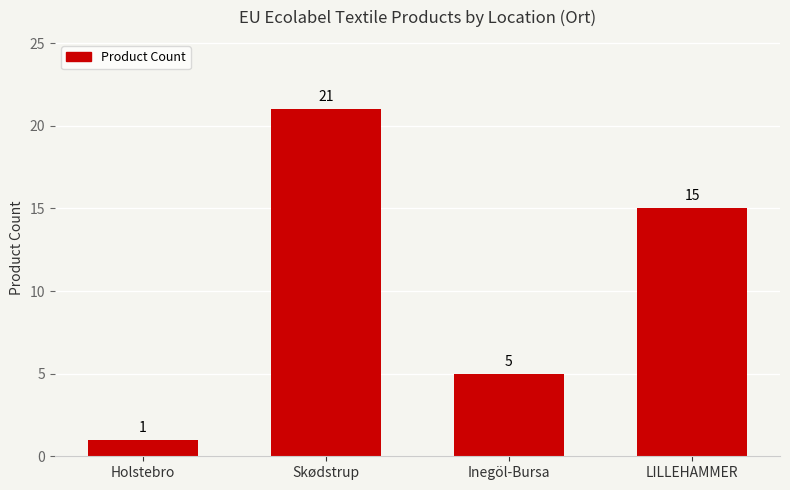

Count the number of categories in the chart.

4